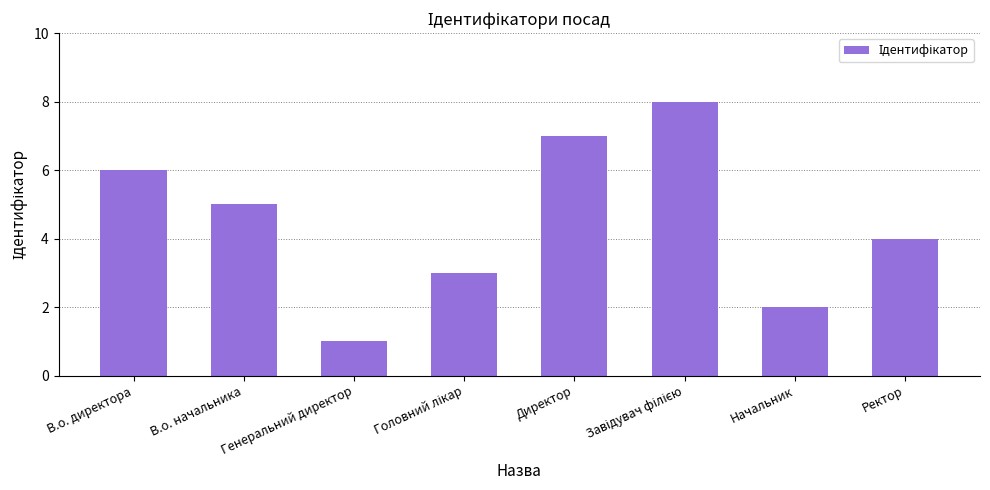

How many bars are there in total?

8